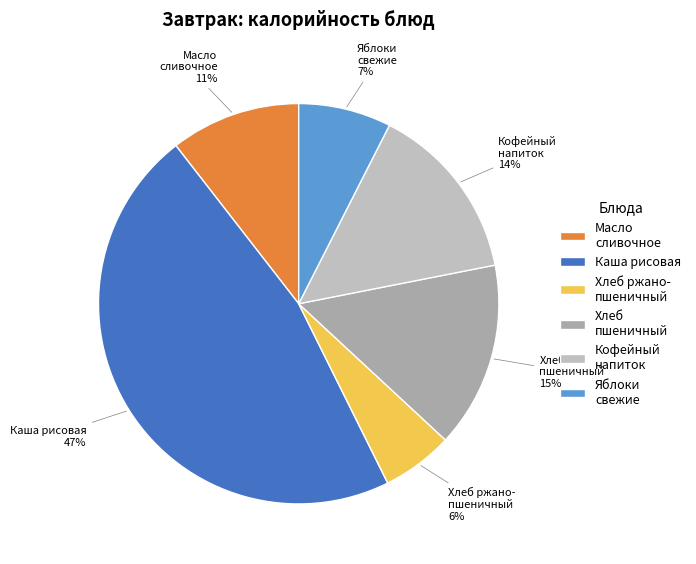

To the nearest percent, what portion does Кофейный напиток represent?

14%